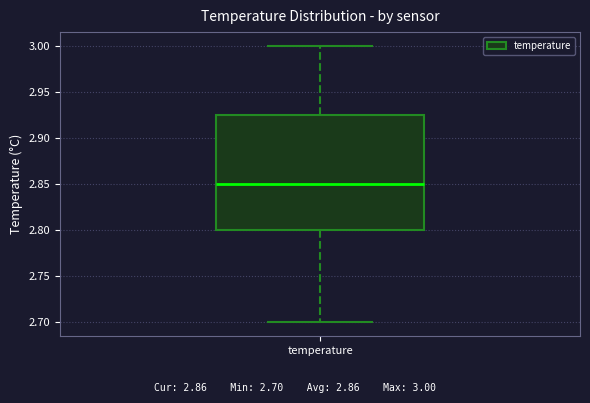

Where does the lower whisker of the box for temperature end on the y-axis? The values are not printed on the chart, so give them approximately, as read against the axis.

2.700